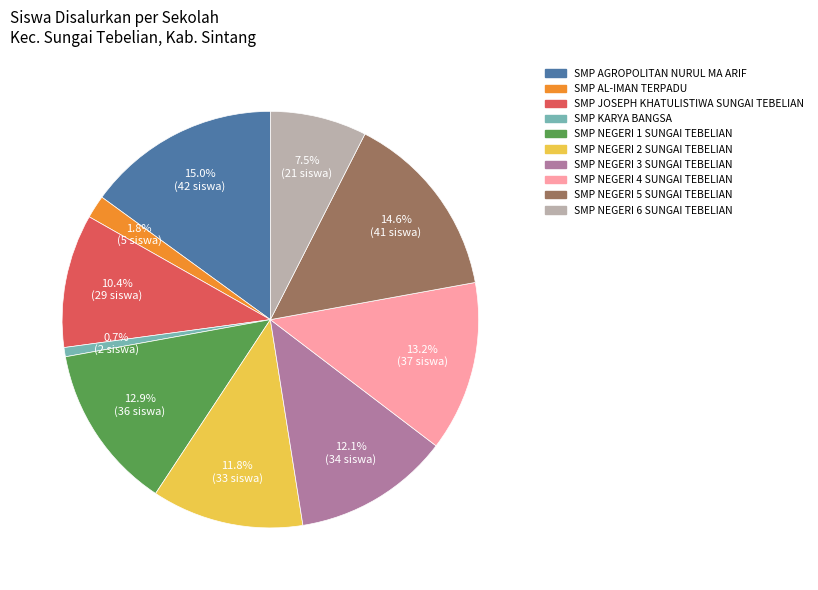

Is SMP AGROPOLITAN NURUL MA ARIF the majority of the pie?

No